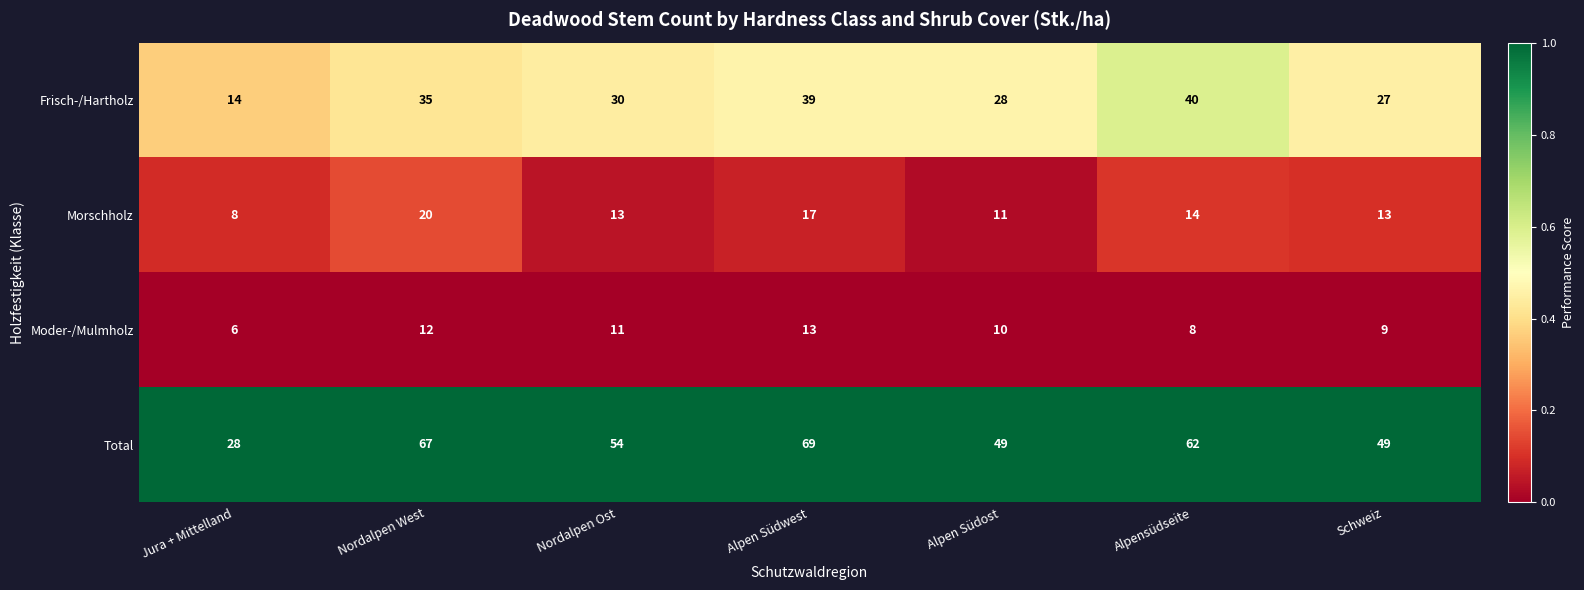

What is the total value across all series at Alpen Südwest?

138